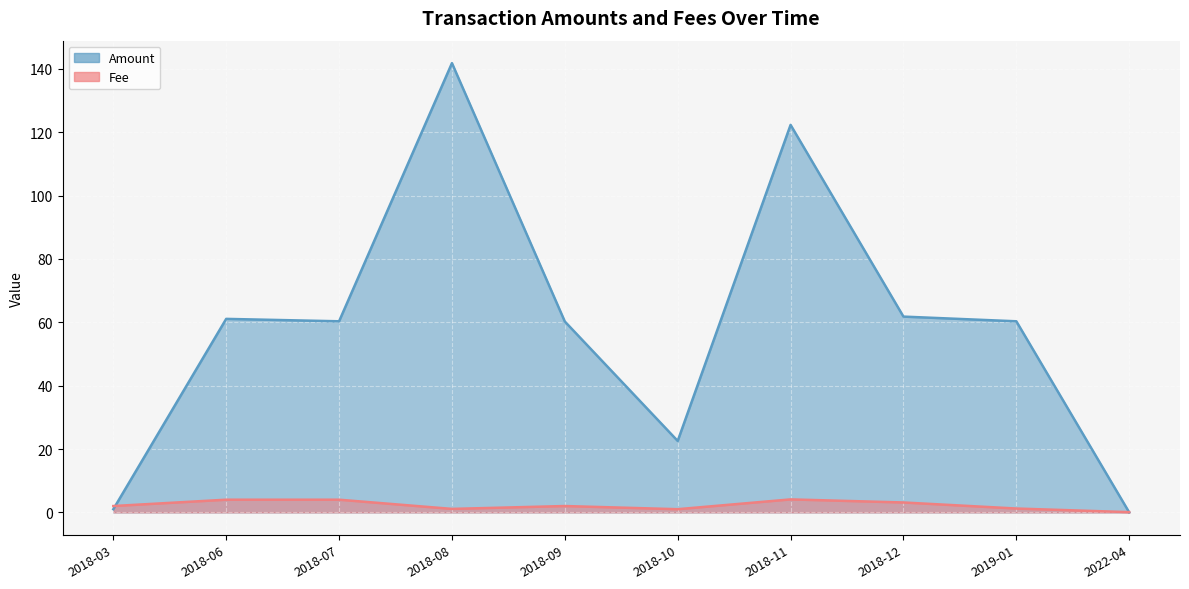

Reading left to right, transcribe all the data shown in this chart.

Amount: 1.0	61.1	60.3	141.8	60.3	22.6	122.3	61.8	60.3	0.0
Fee: 2.0	4.0	4.0	1.1	2.0	1.0	4.1	3.1	1.2	0.1